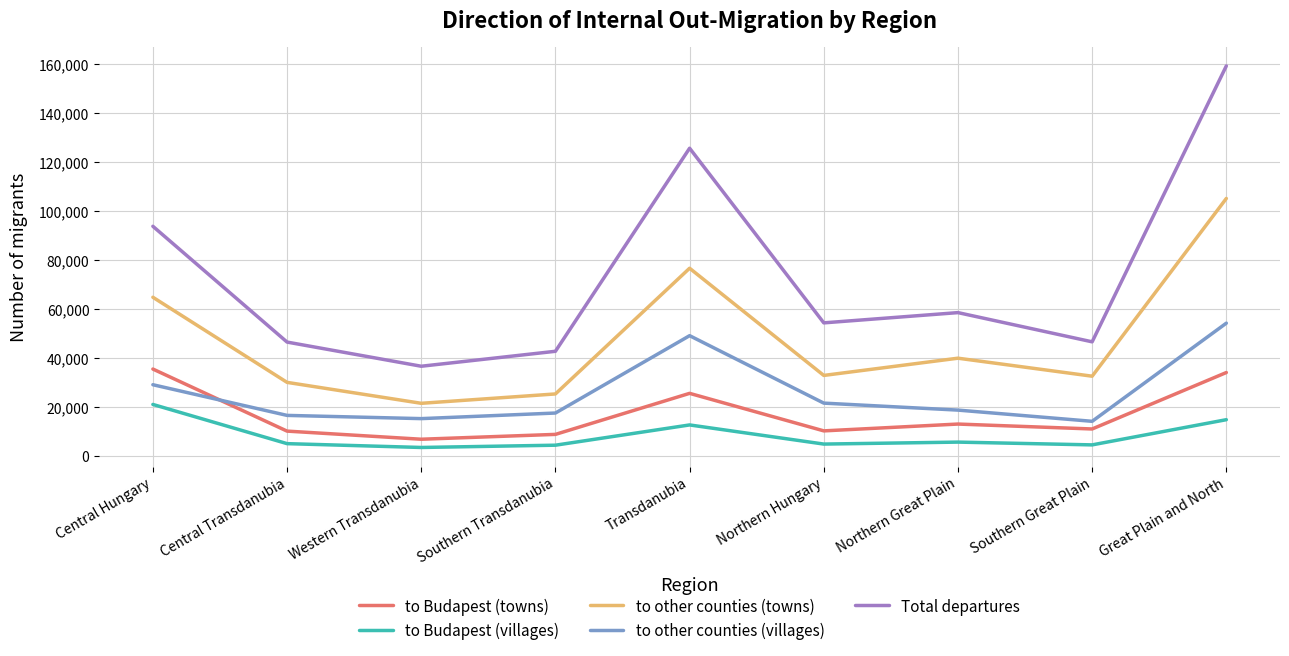

Between which two adjacent categories do to other counties (villages) and to Budapest (towns) first intersect?

Central Hungary and Central Transdanubia